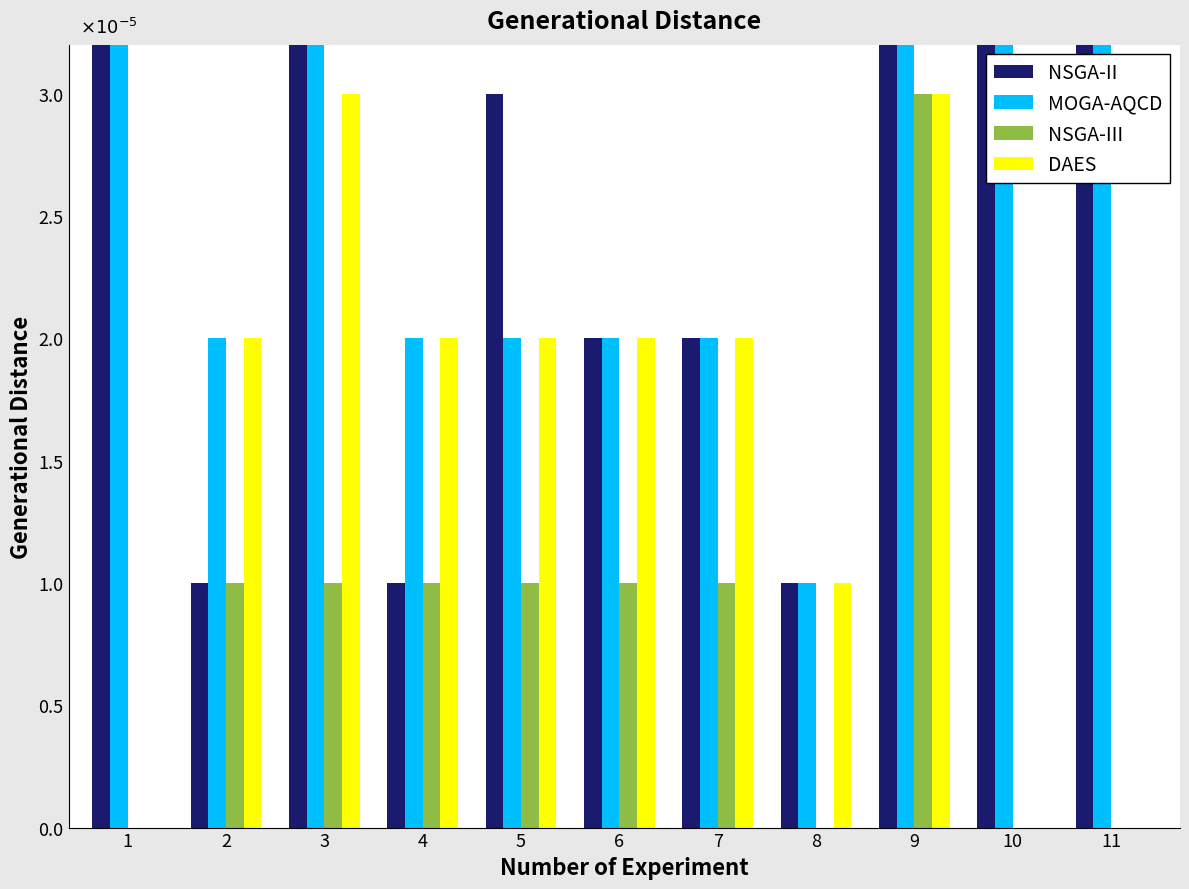

At how many categories does at least one series exceed 0?

11